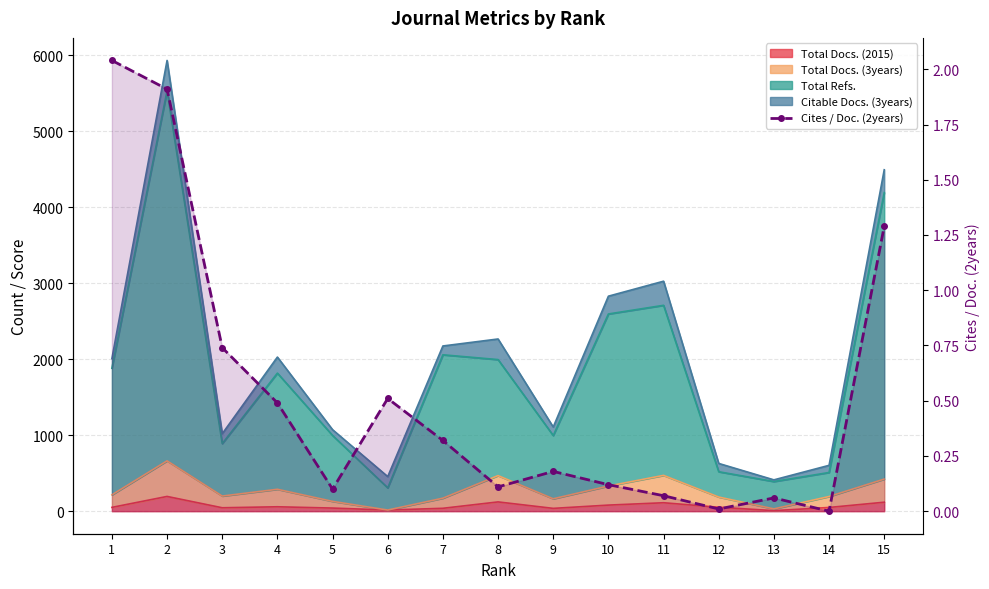

Does the chart have visible grid lines?

Yes